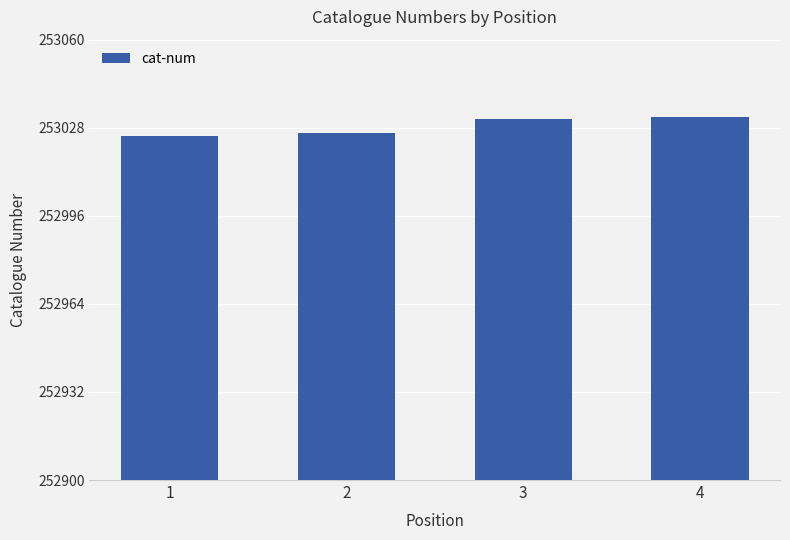

What is the difference between the second highest and second lowest values?

5